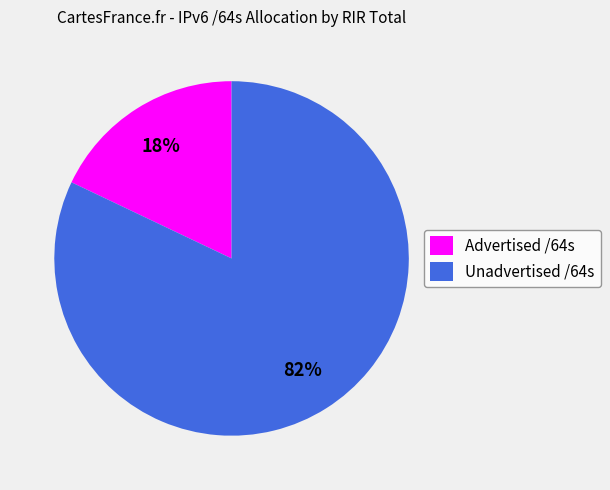

Combined, do Unadvertised /64s and Advertised /64s account for over 50%?

Yes